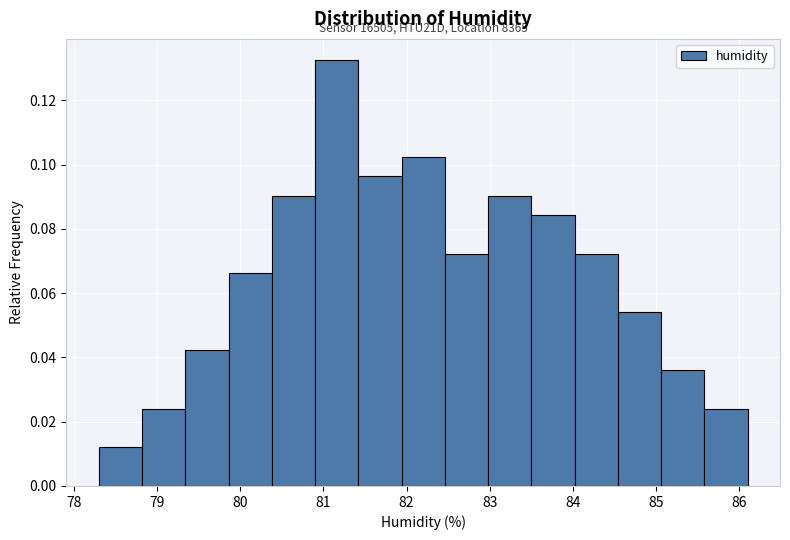

Which range on the x-axis has the tallest bar?

80.90 to 81.42